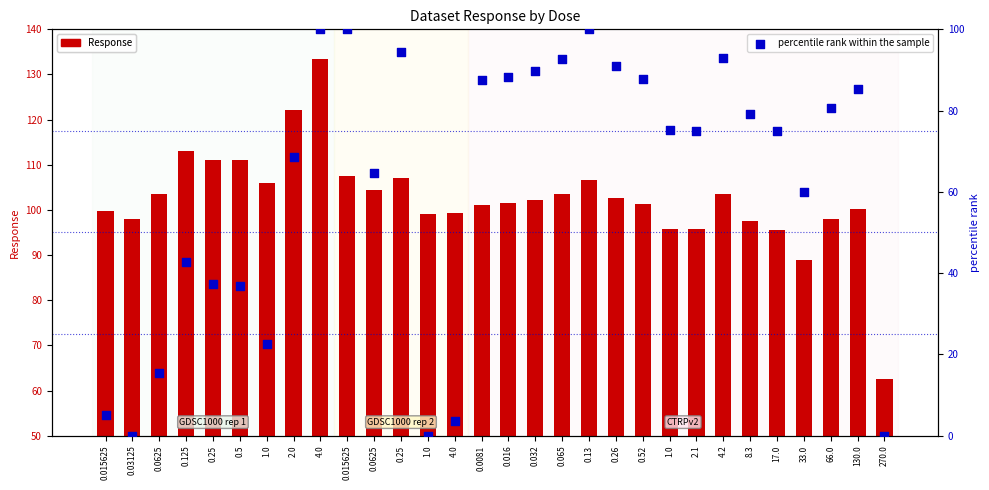

At how many categories does at least one series exceed 41?

30